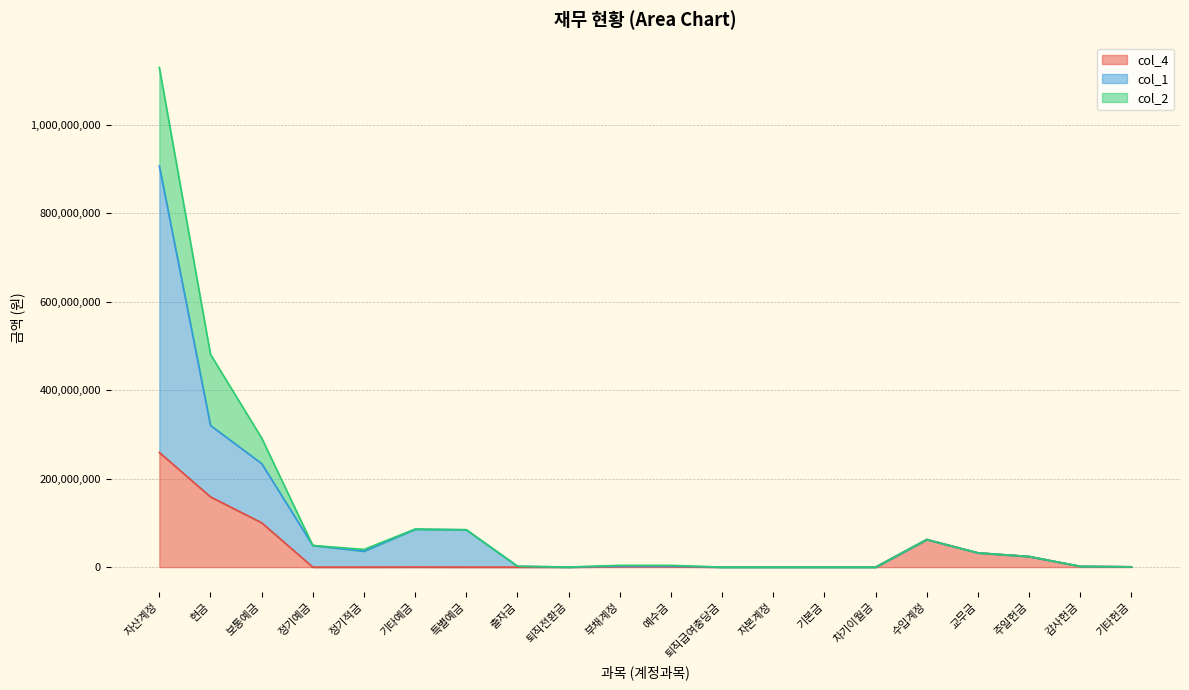

True or false: col_4 has a value of 0 at 자본계정.

True